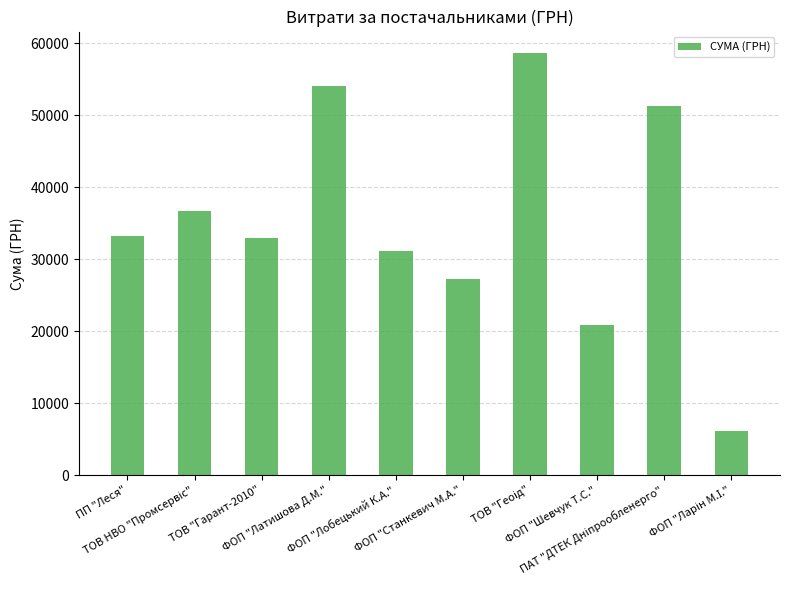

What is the greatest value displayed?

58667.0